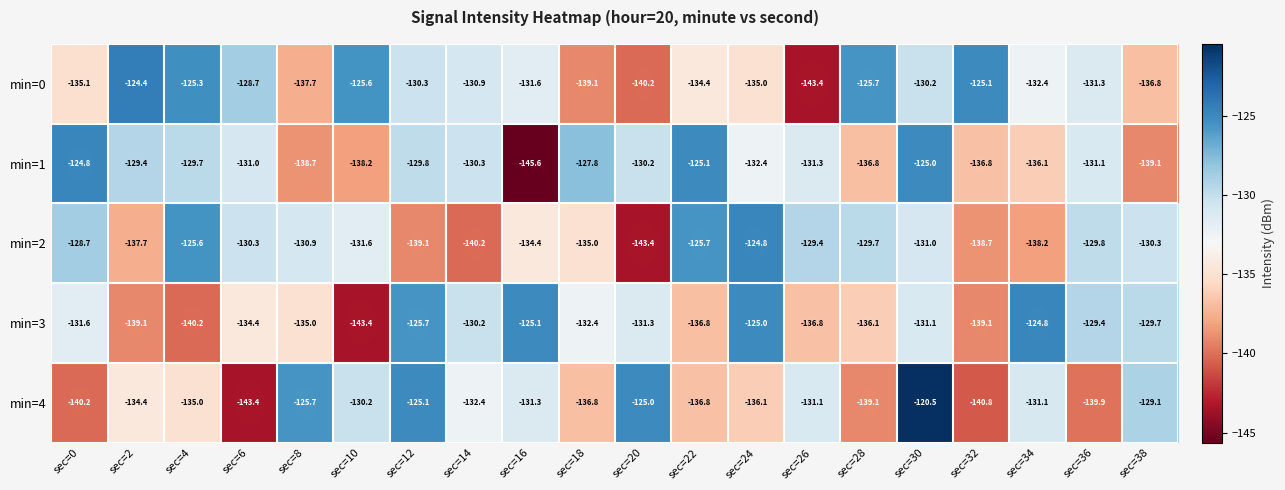

What is the maximum value for min=3?

-124.8